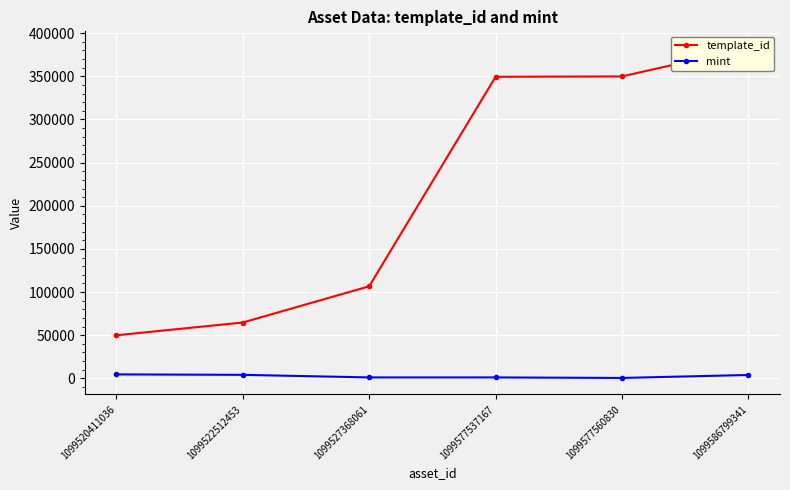

How many interior local peaks does the mint series have?

1